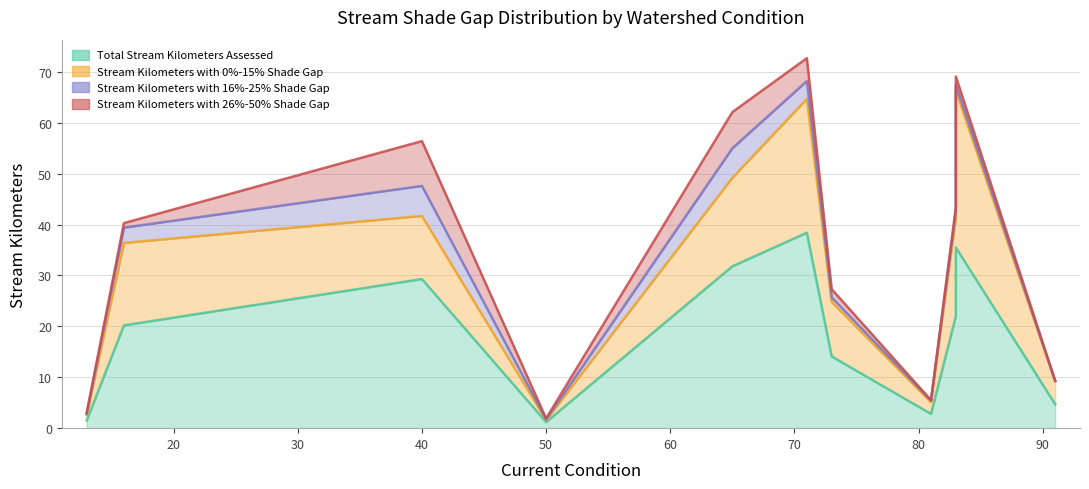

True or false: Stream Kilometers with 0%-15% Shade Gap and Stream Kilometers with 26%-50% Shade Gap cross at least once.

False